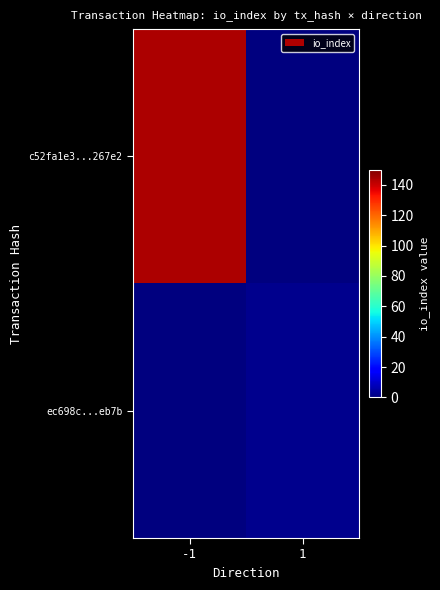

Reading left to right, list all the values displayed in this chart.

c52fa1e3...267e2: -1=144	1=0
ec698c...eb7b: -1=0	1=2